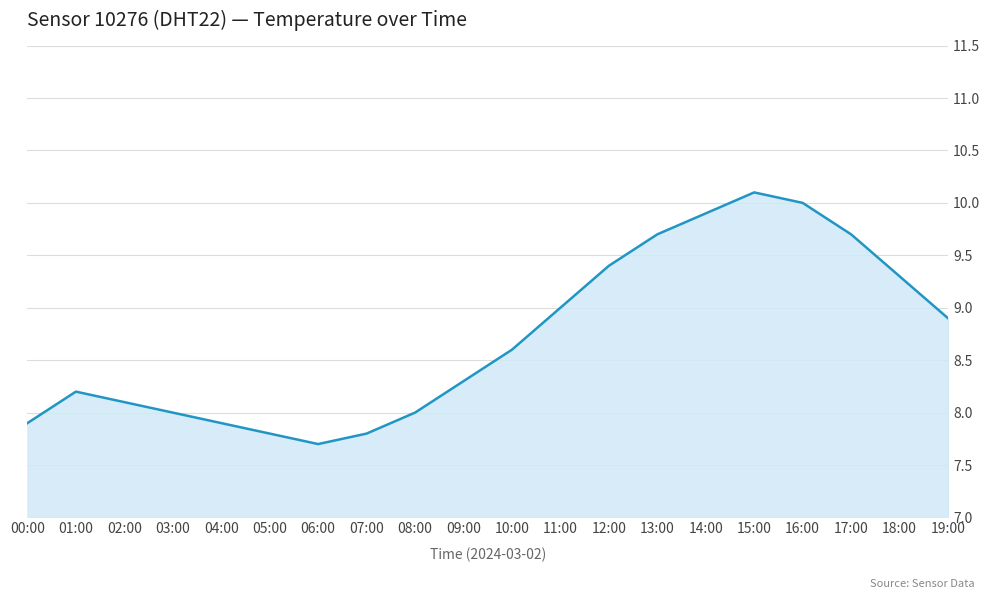

The chart shows a value of 6.6 at 16:00. True or false?

False